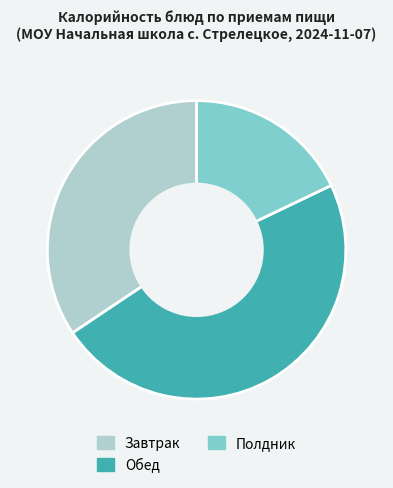

Is there any slice that represents more than half of the pie?

No